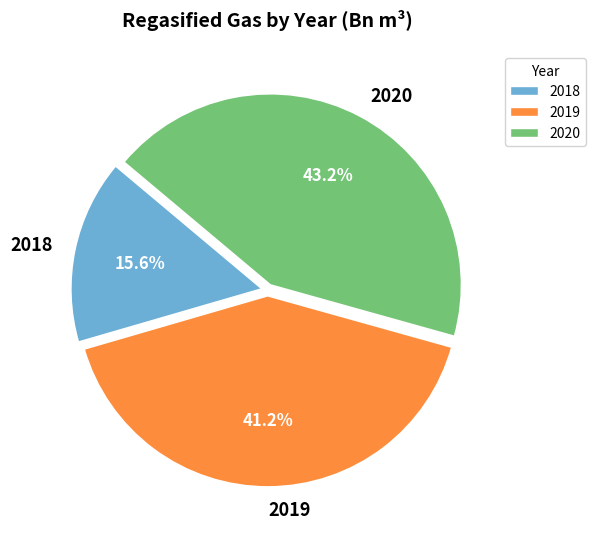

To the nearest percent, what is the difference between the 2020 and 2019 slice percentages?

2%